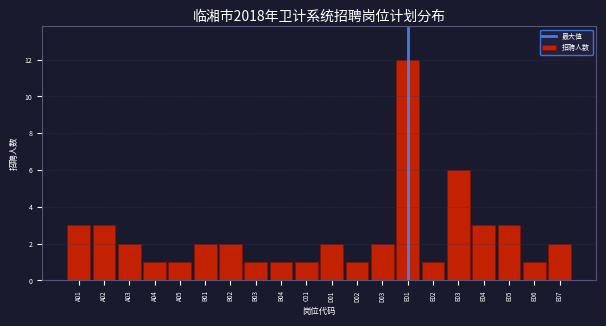

Reading left to right, extract all data points from this chart.

A01=3	A02=3	A03=2	A04=1	A05=1	B01=2	B02=2	B03=1	B04=1	C01=1	D01=2	D02=1	D03=2	E01=12	E02=1	E03=6	E04=3	E05=3	E06=1	E07=2